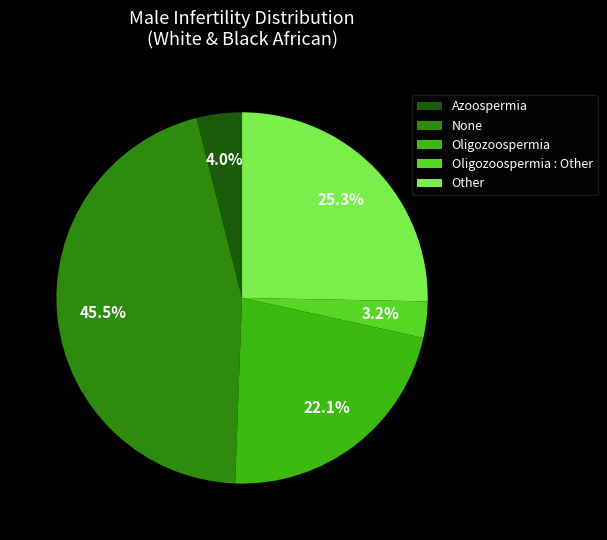

Rank the categories by value from lowest to highest.

Oligozoospermia : Other, Azoospermia, Oligozoospermia, Other, None